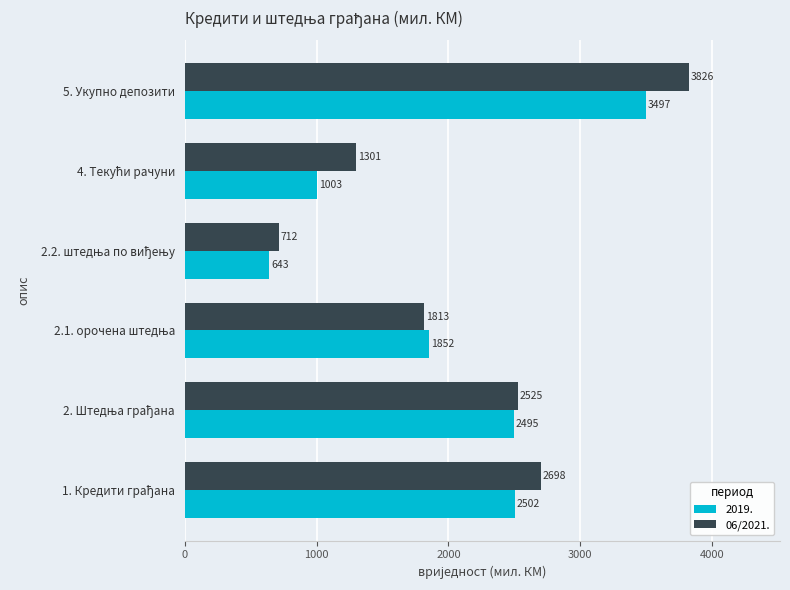

What is the sum of all 06/2021. values?

12875.0